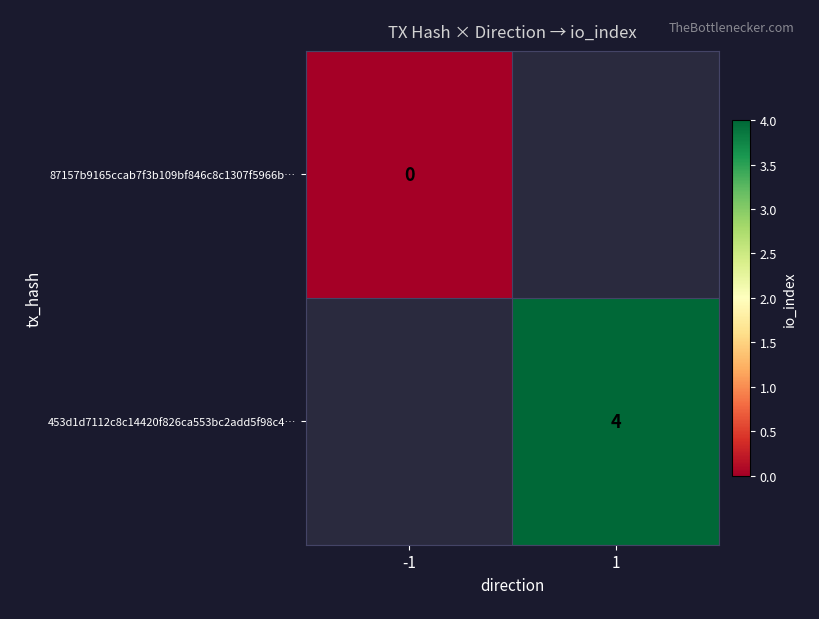

At which label does 453d1d7112c8c14420f826ca553bc2add5f98c4… reach its peak?

-1